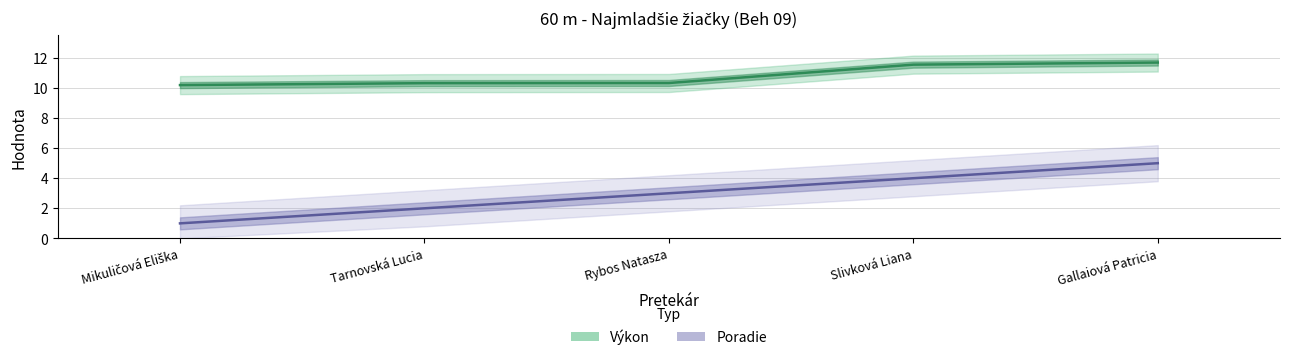

Reading left to right, extract all data points from this chart.

Výkon: Mikuličová Eliška=10.2	Tarnovská Lucia=10.3	Rybos Natasza=10.3	Slivková Liana=11.6	Gallaiová Patricia=11.7
Poradie: Mikuličová Eliška=1.0	Tarnovská Lucia=2.0	Rybos Natasza=3.0	Slivková Liana=4.0	Gallaiová Patricia=5.0